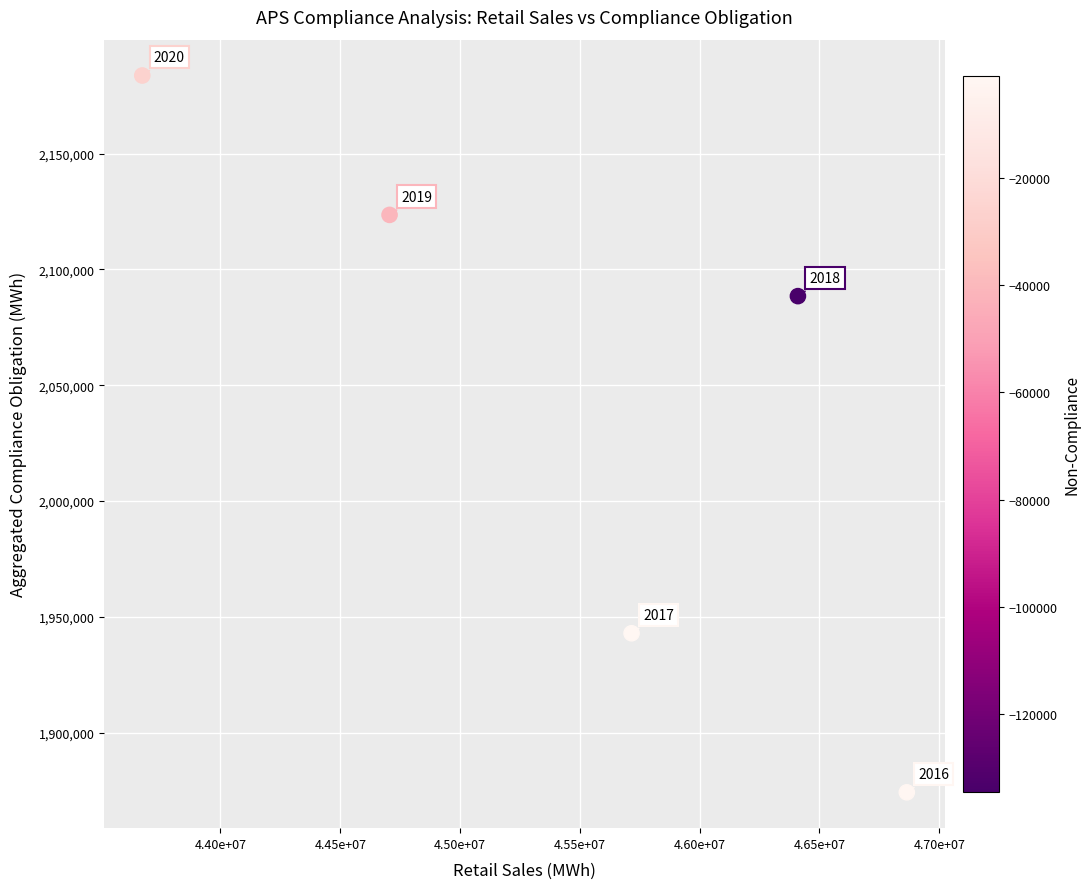

What is the average X value?

45473938